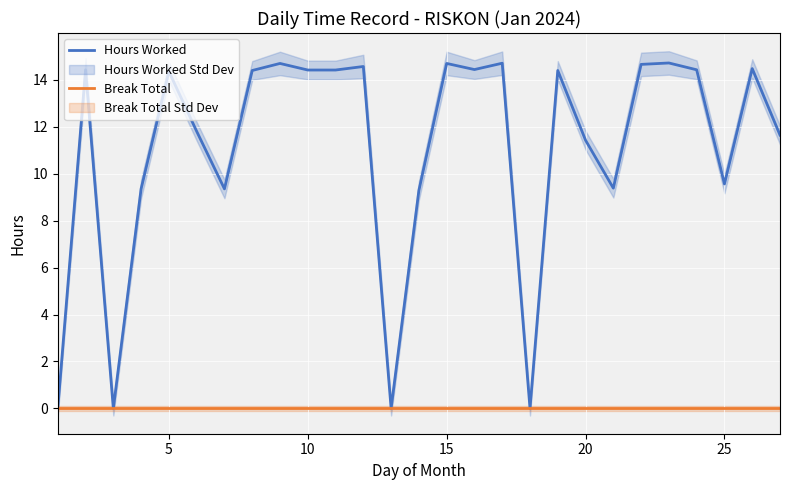

Is it true that Hours Worked equals 3.3 at 25?

False